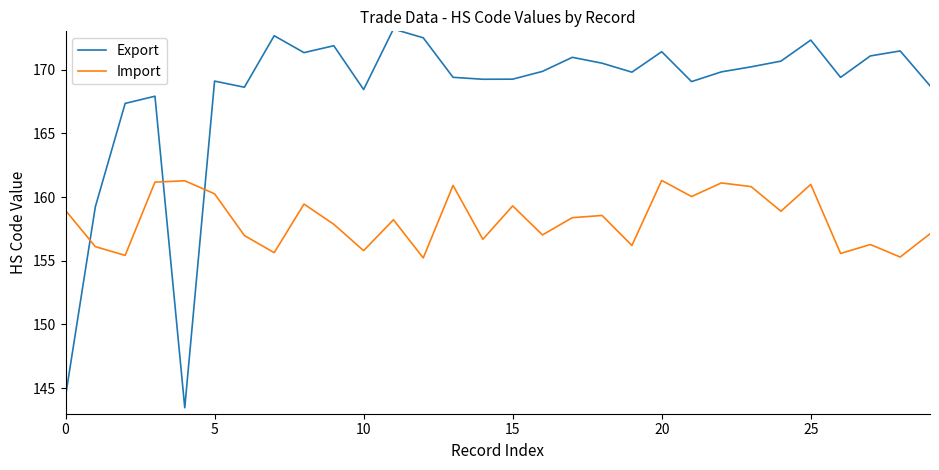

What is the minimum value for Export?

143.5